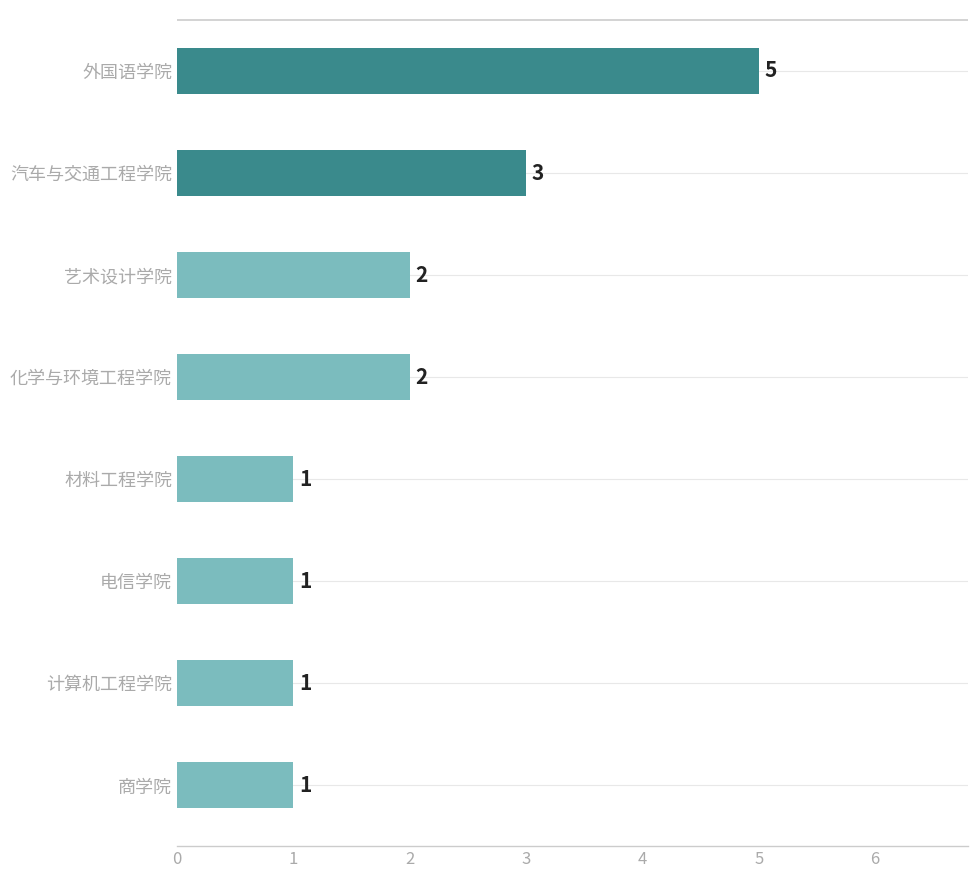

The value at 电信学院 is 1. True or false?

True